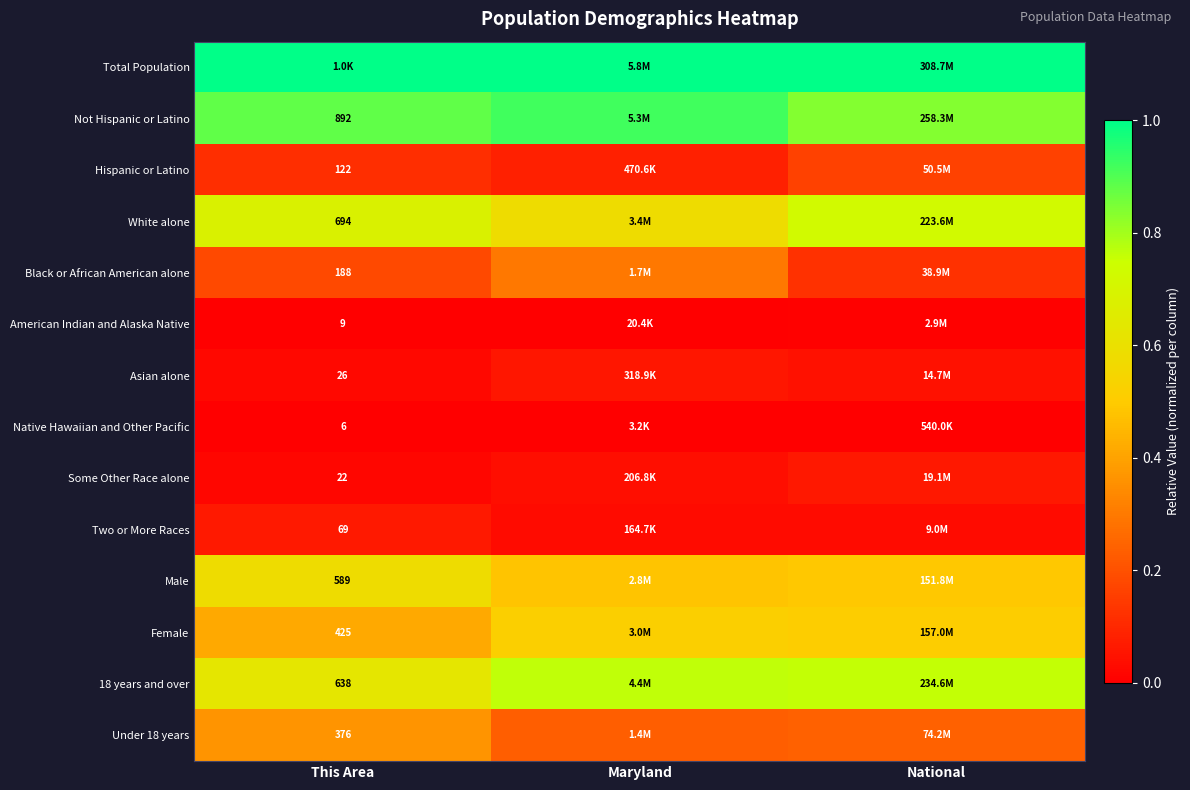

What is the difference between the highest and lowest values at This Area?

1.0